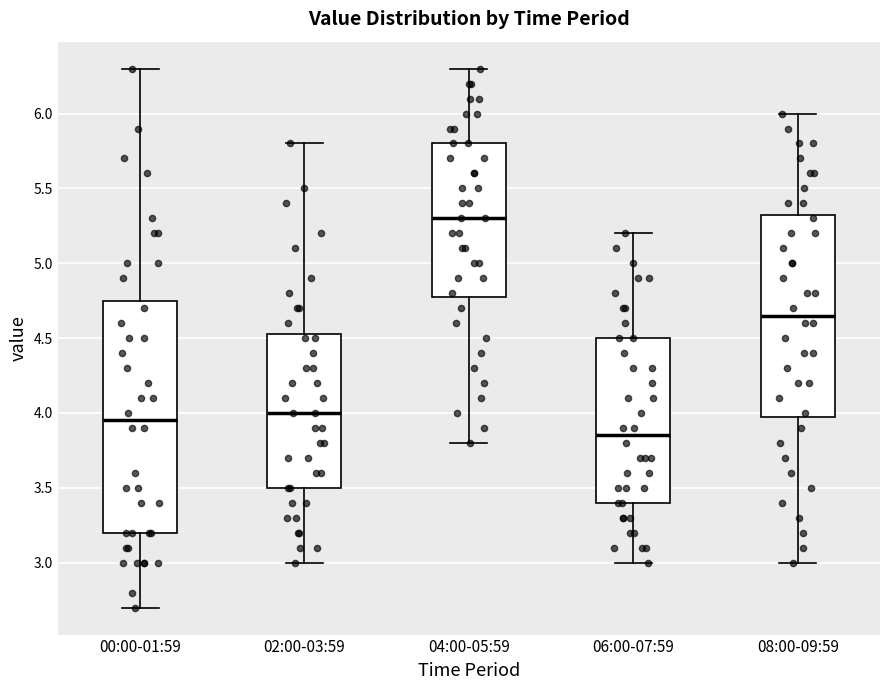

Where is the upper edge of the box for 00:00-01:59 on the y-axis? The values are not printed on the chart, so give them approximately, as read against the axis.

4.75